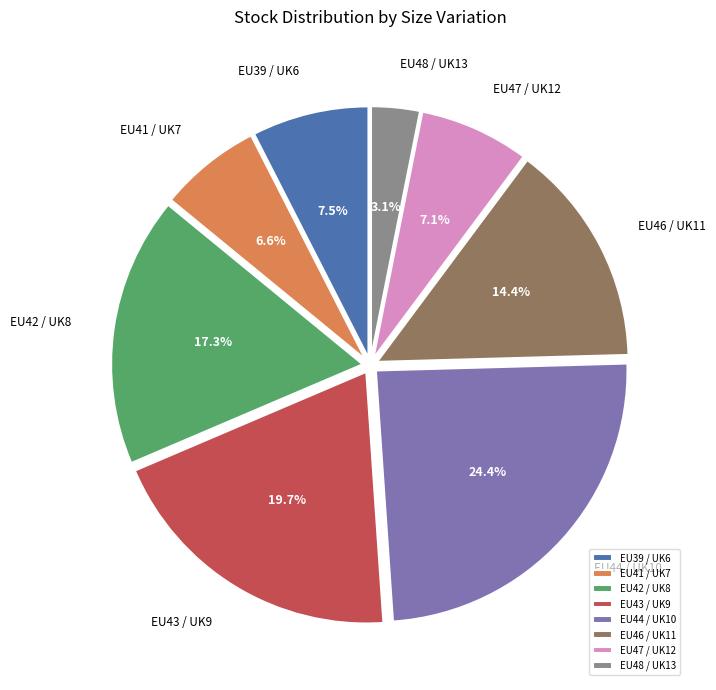

What is the smallest slice in the pie chart?

EU48 / UK13